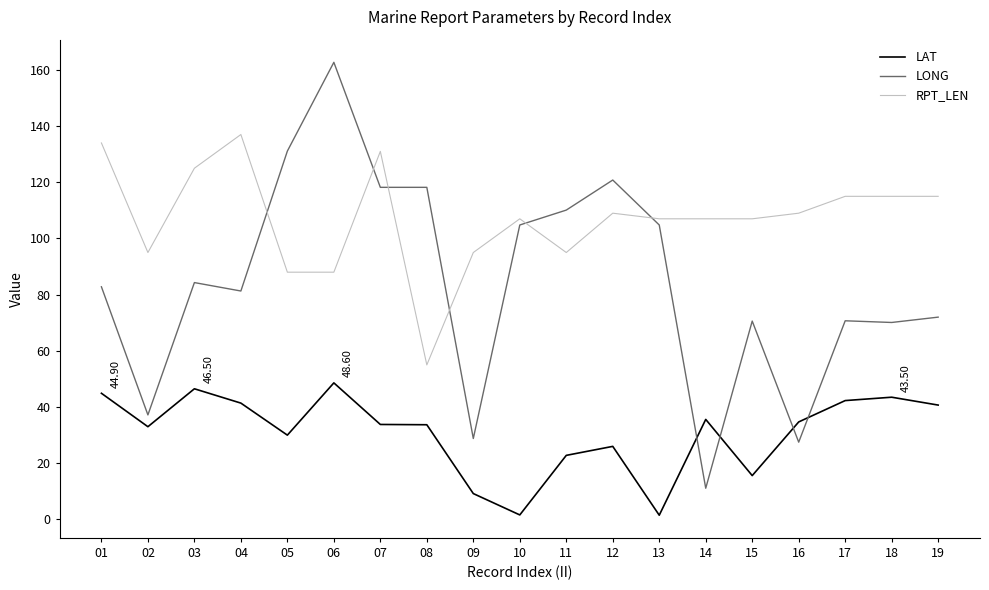

At which category does LONG reach its first local peak?

03